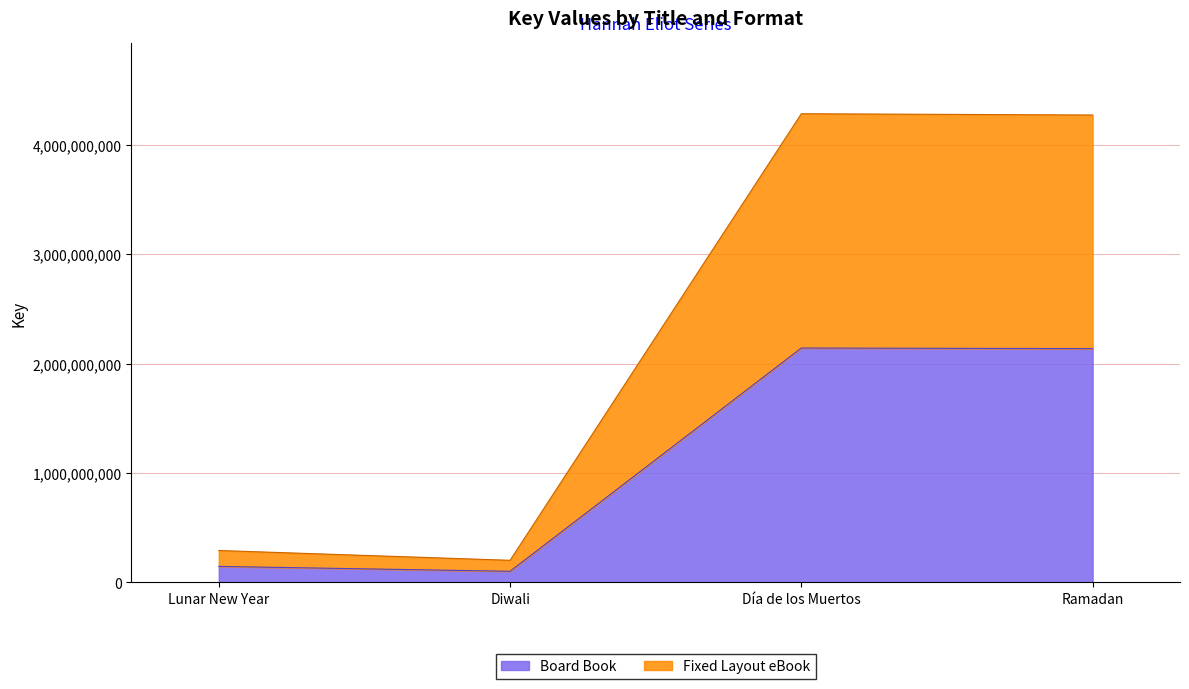

How many interior local peaks does the Board Book series have?

1